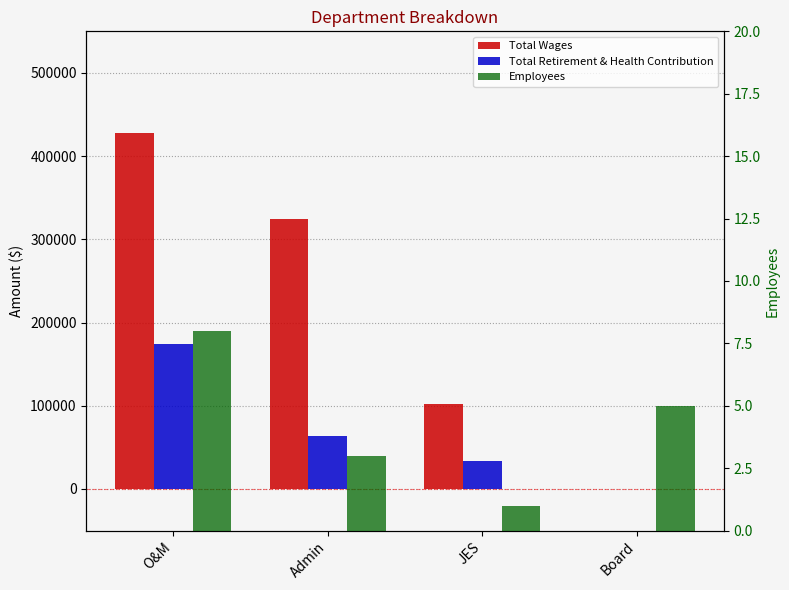

Which label corresponds to the largest value in the chart?

O&M